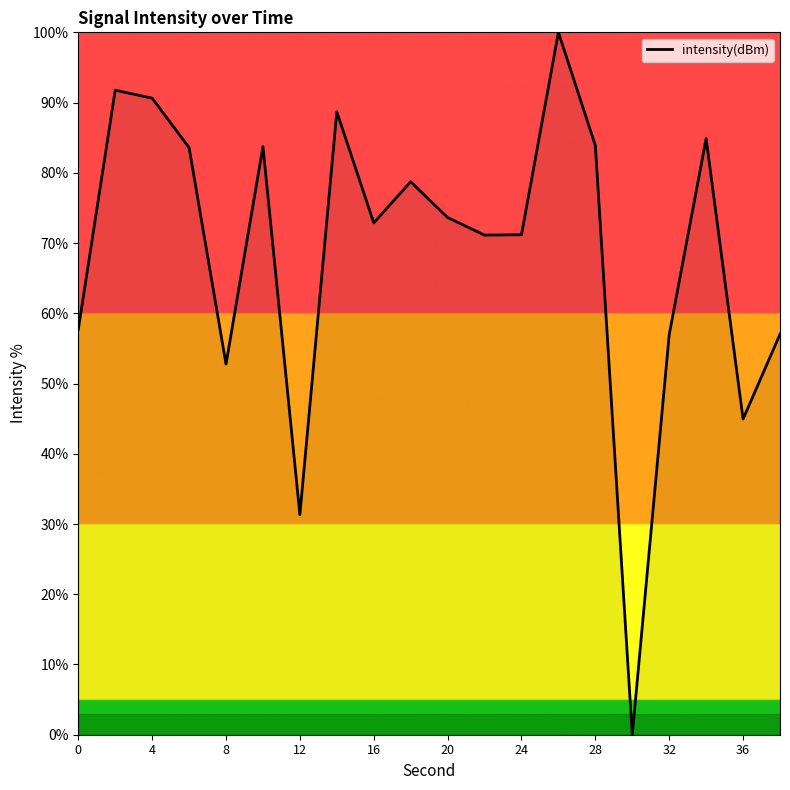

Does the chart have visible grid lines?

No